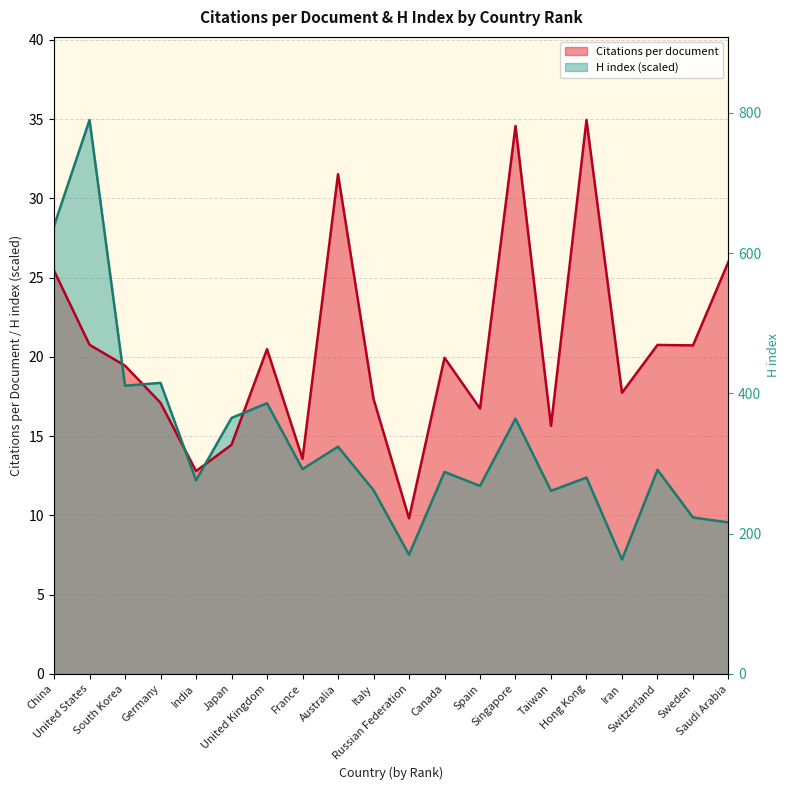

What is the greatest value displayed?

34.9